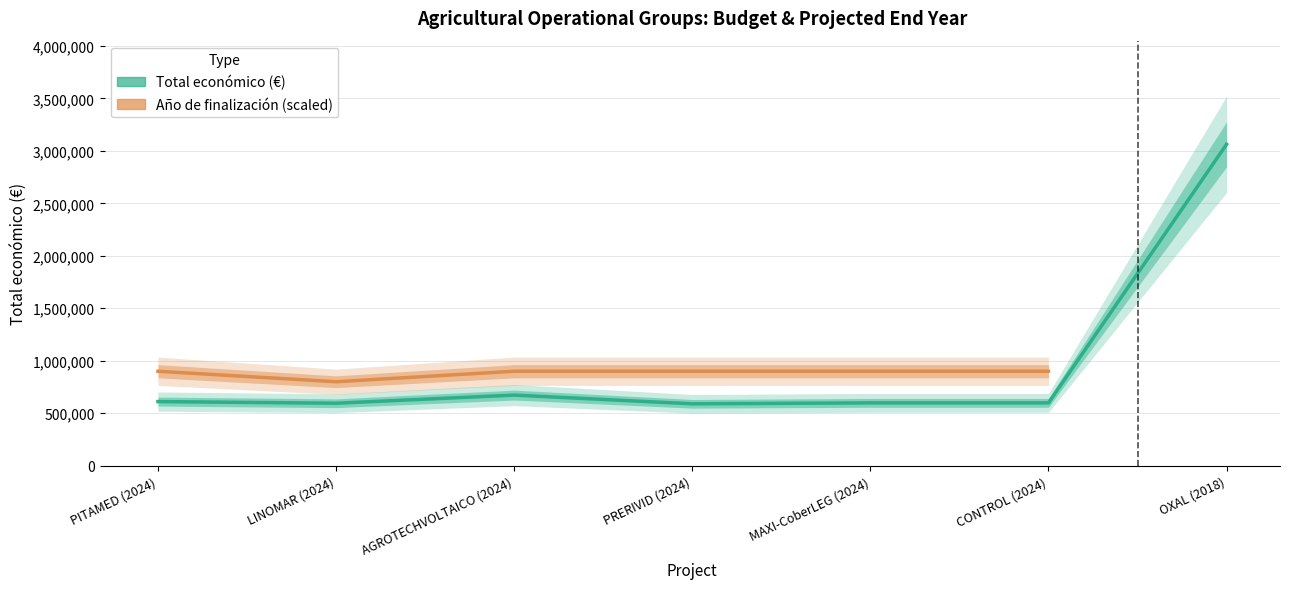

What position from the right is MAXI-CoberLEG (2024)?

3